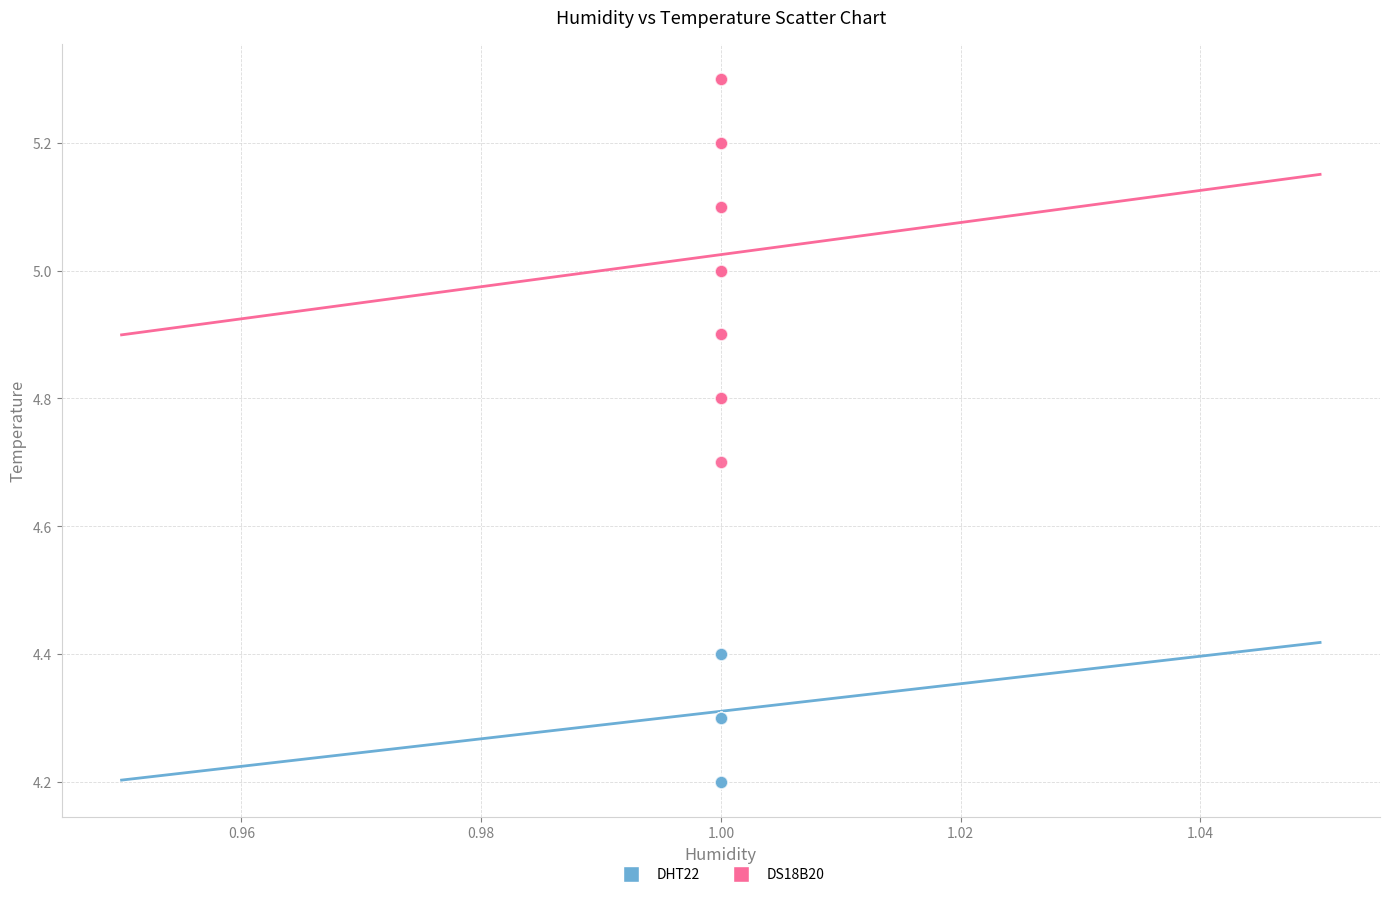

Which series has the widest spread of Y values?

DS18B20